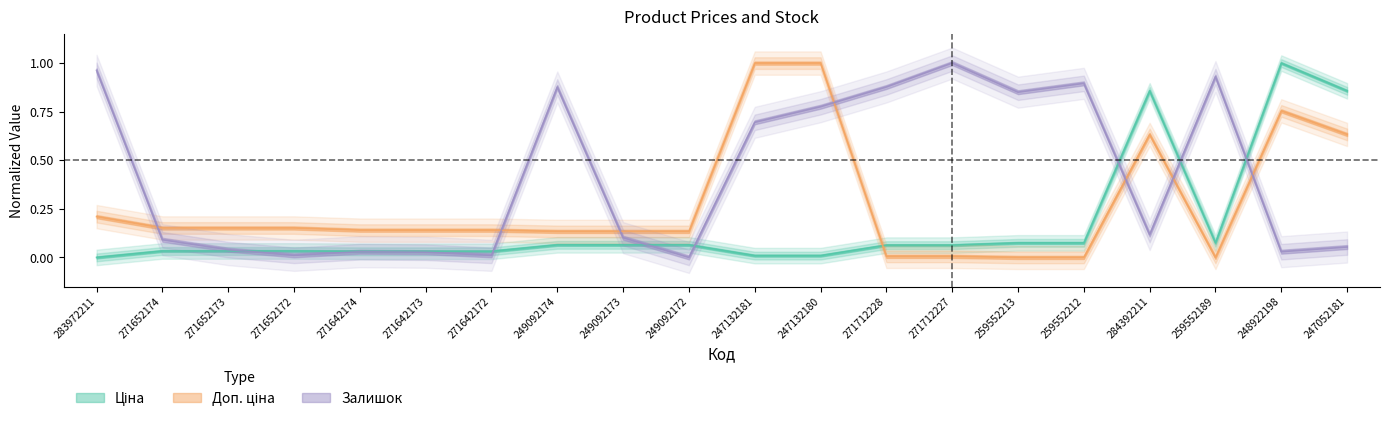

What is the total value across all series at 284392211?

1.6